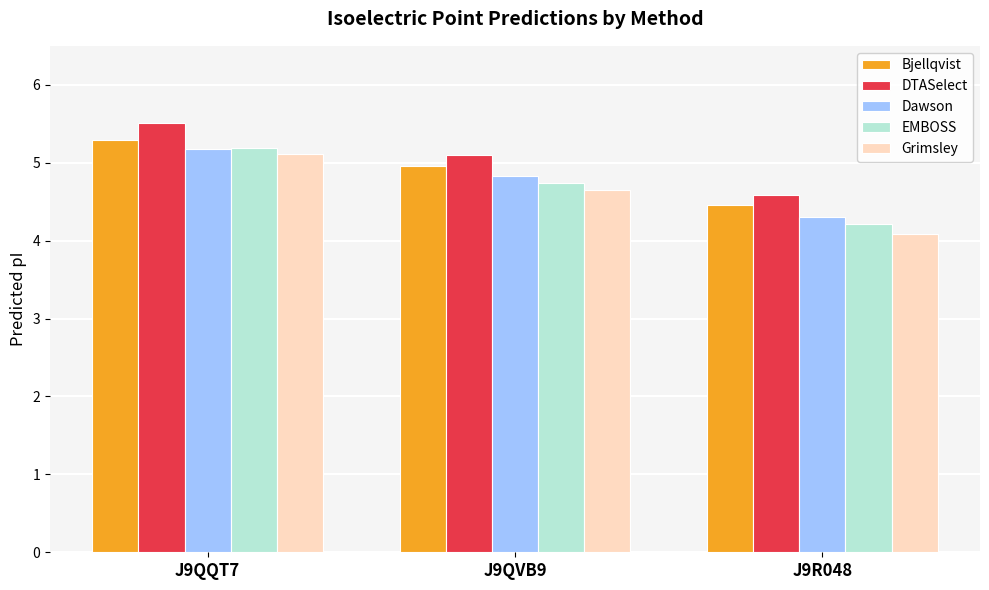

At how many categories does at least one series exceed 4?

3